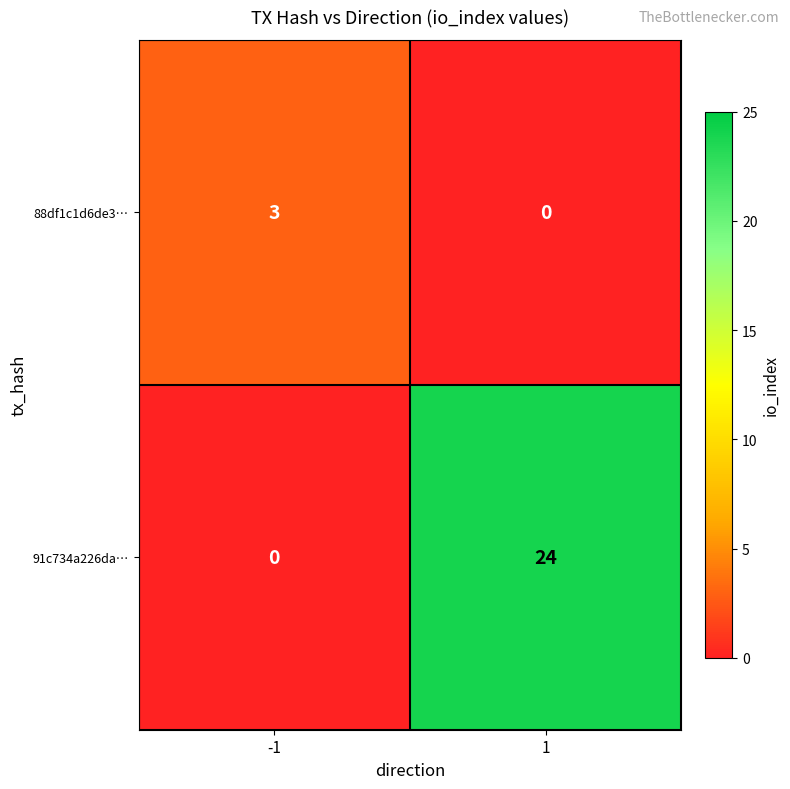

Reading left to right, extract all data points from this chart.

88df1c1d6de3…: -1=3	1=0
91c734a226da…: -1=0	1=24